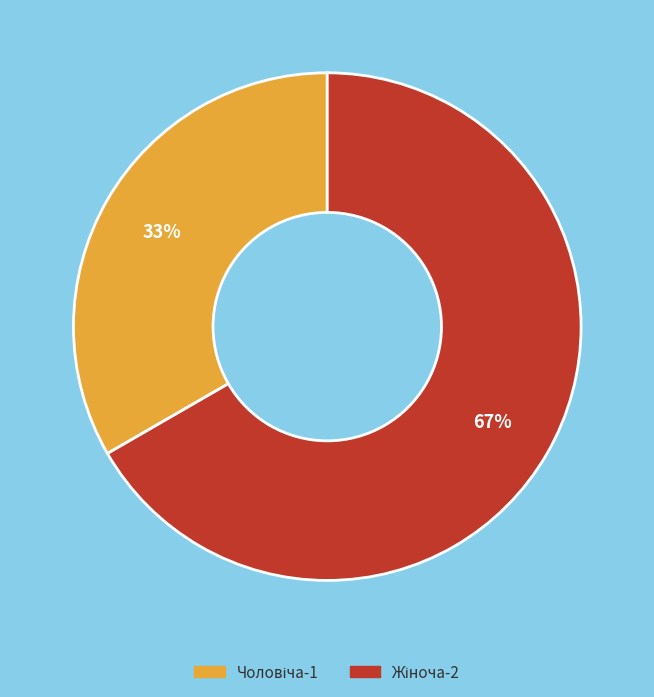

Is there any slice that represents more than half of the pie?

Yes